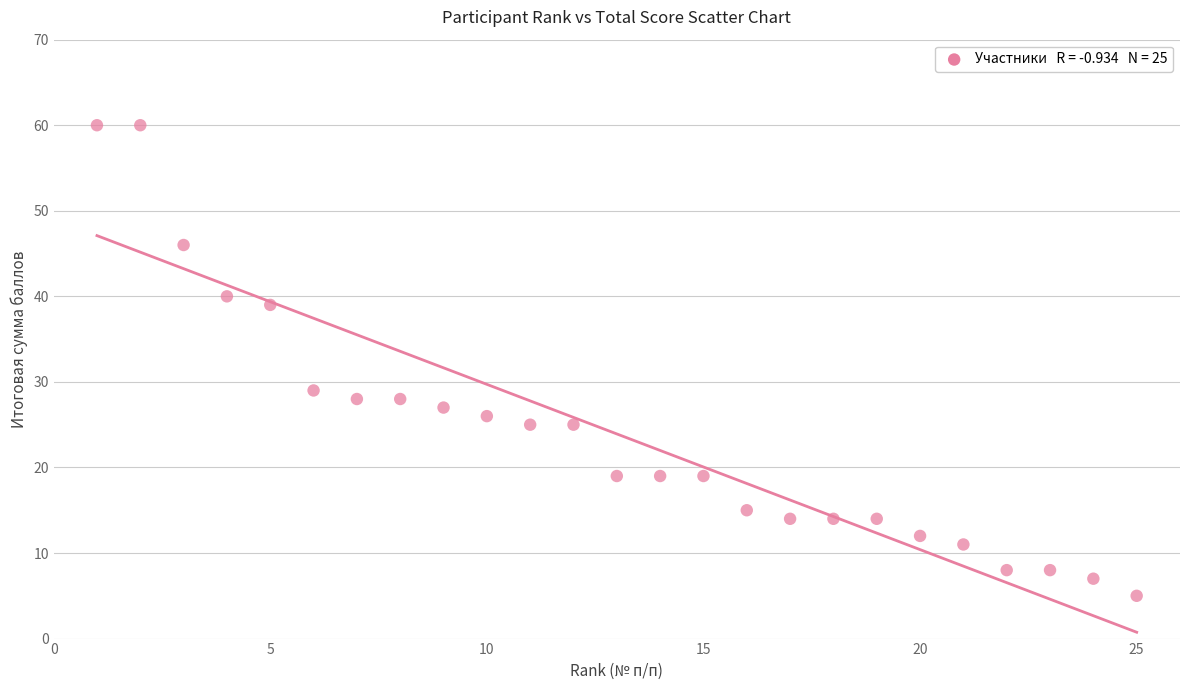

What is the range of X values (max minus min)?

24